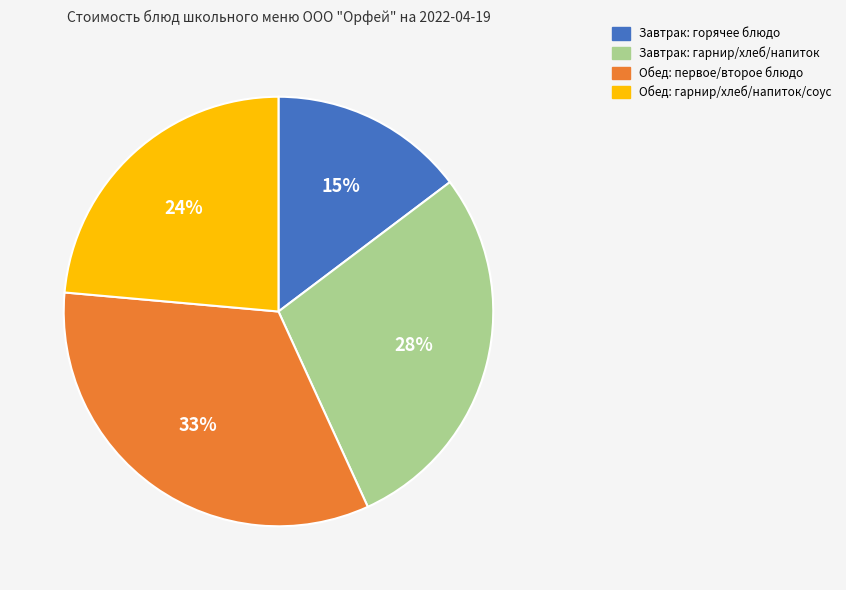

To the nearest percent, what is the average slice percentage?

25%